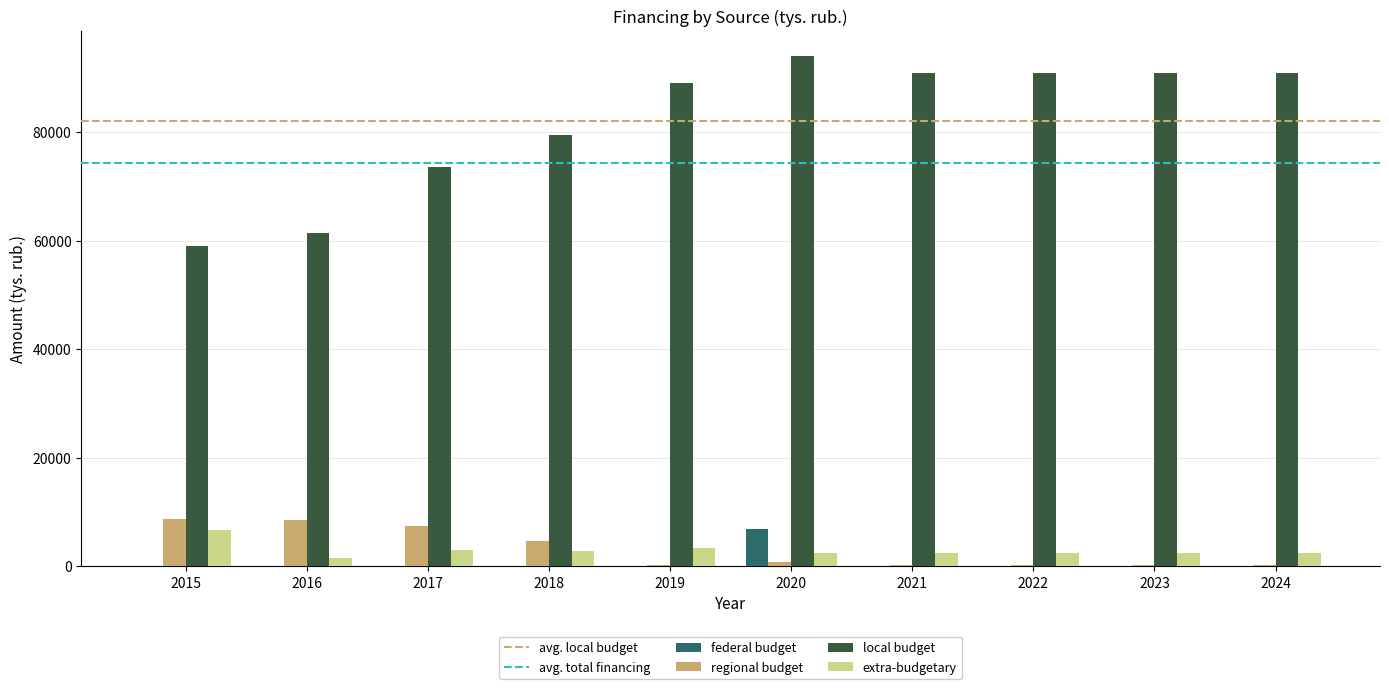

What is the highest value of the extra-budgetary series?

6713.5